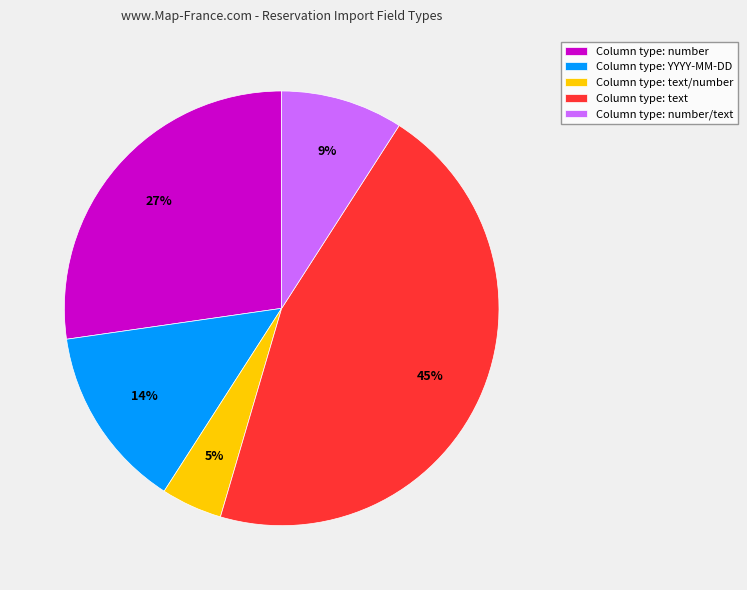

Which slice is the largest?

Column type: text